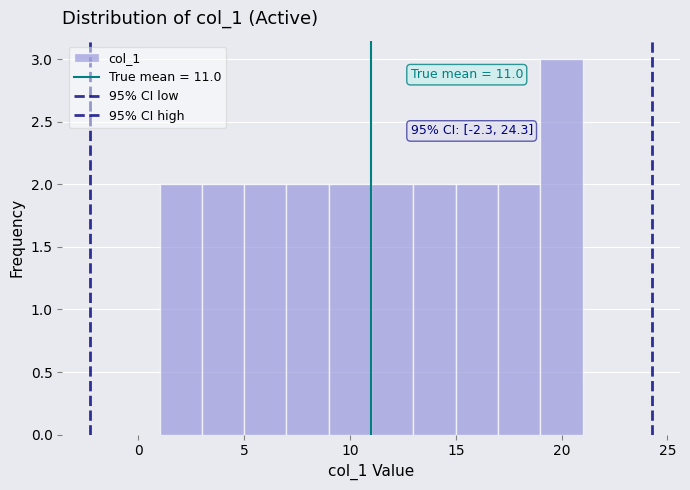

Which range on the x-axis has the tallest bar?

19 to 21